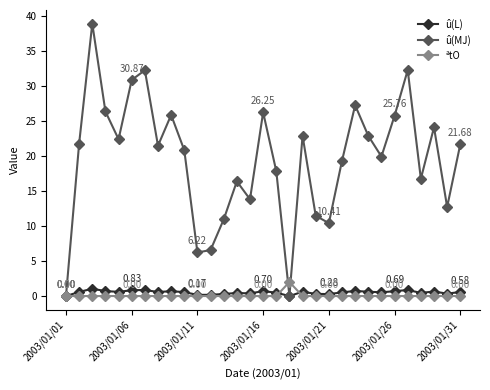

What is the difference between the maximum and minimum values in the ªtO series?

2.0